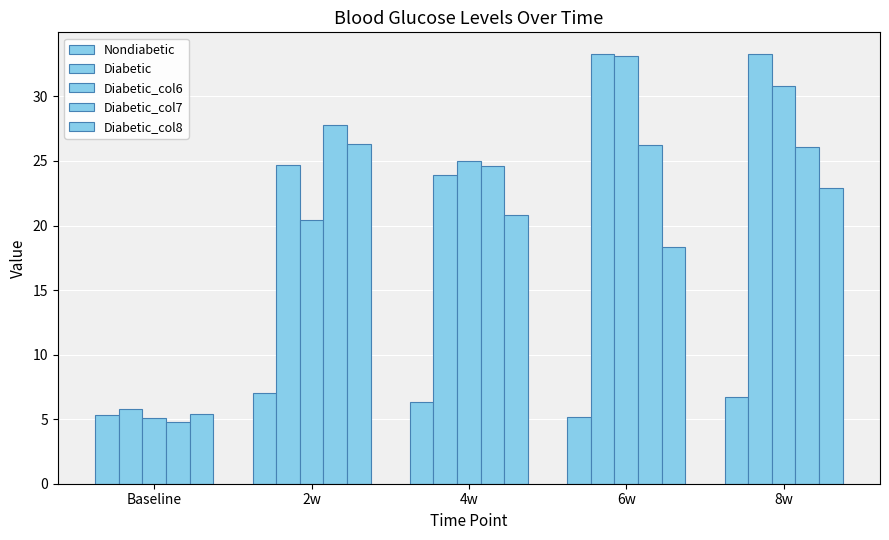

What is the approximate value of Diabetic_col6 at 4w?

25.0